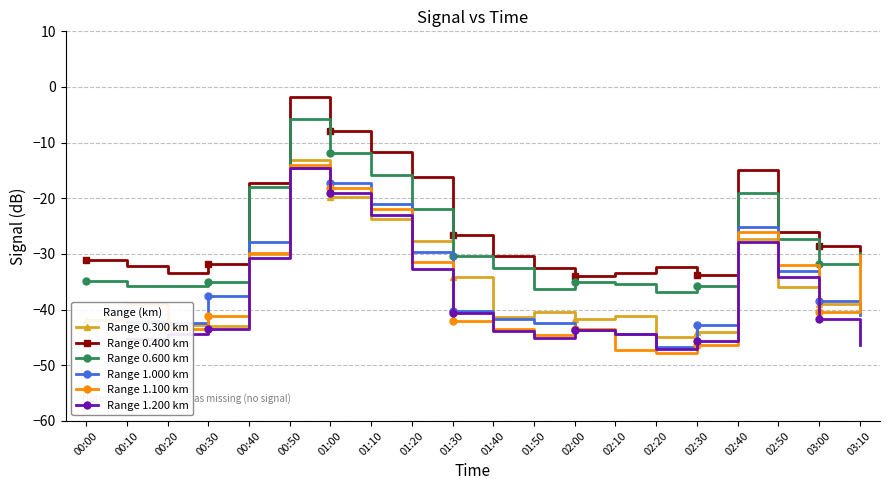

Which series has the widest spread of values?

Range 0.400 km